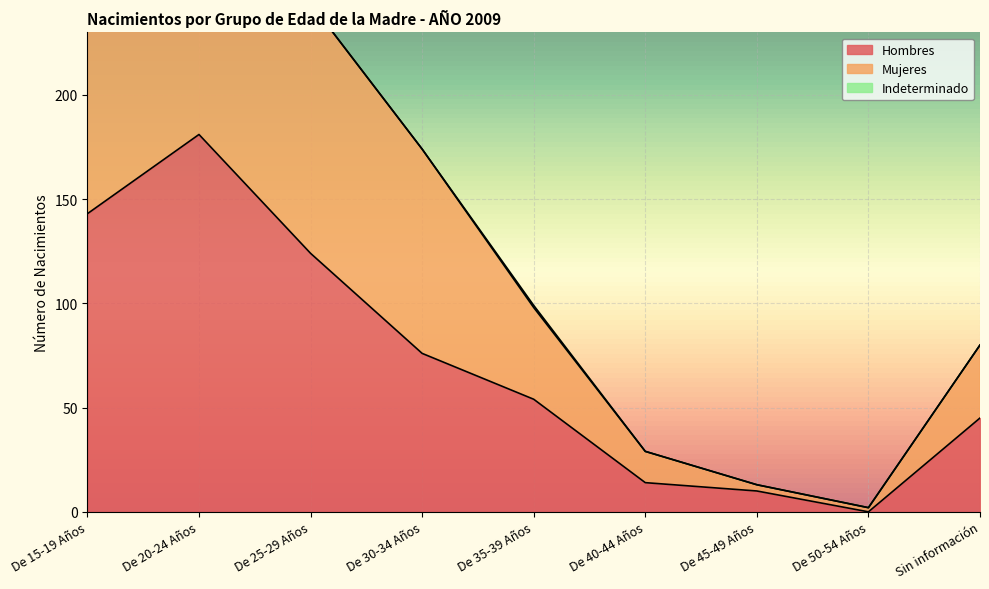

Between De 25-29 Años and De 15-19 Años, which is larger?

De 15-19 Años